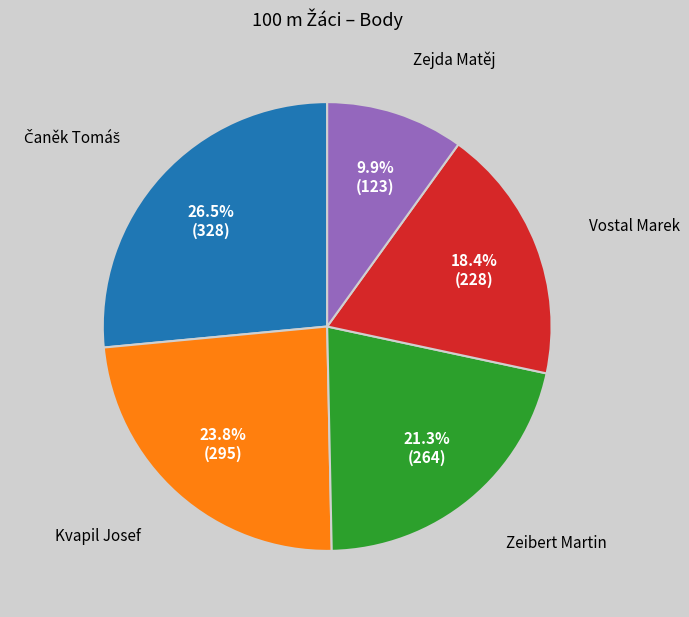

Which category has the smallest portion of the pie?

Zejda Matěj